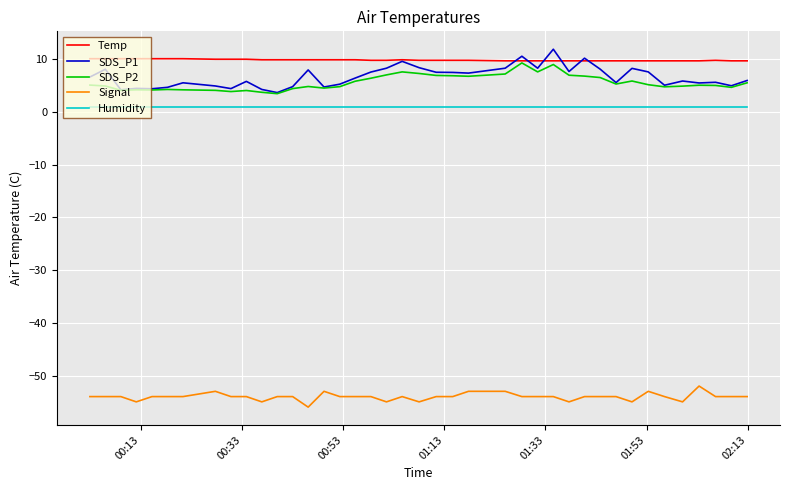

Does the chart display data point markers on the line(s)?

No